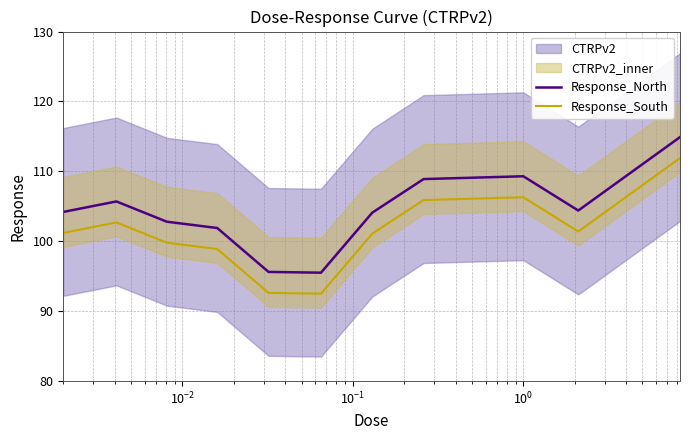

Which series has the largest range (max minus min)?

Response_North